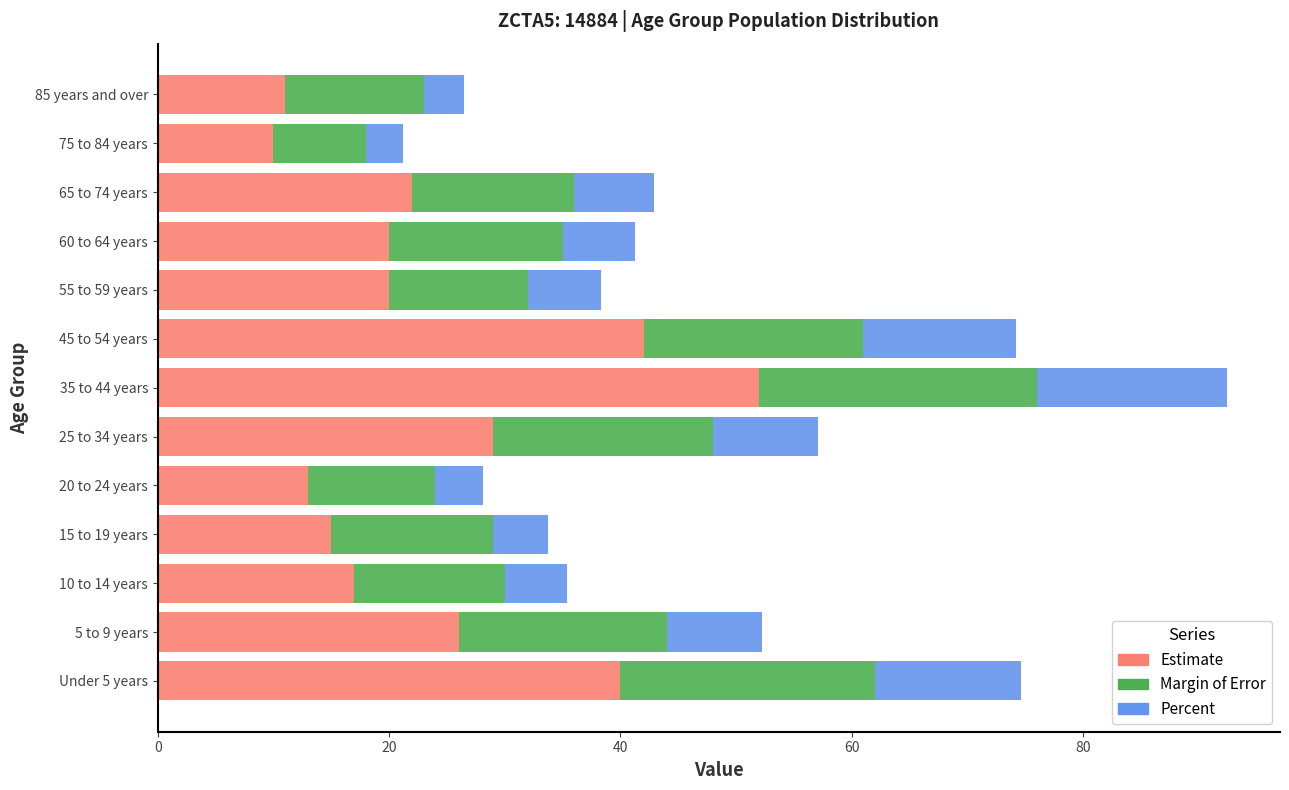

Read the Estimate value at 45 to 54 years.

42.0